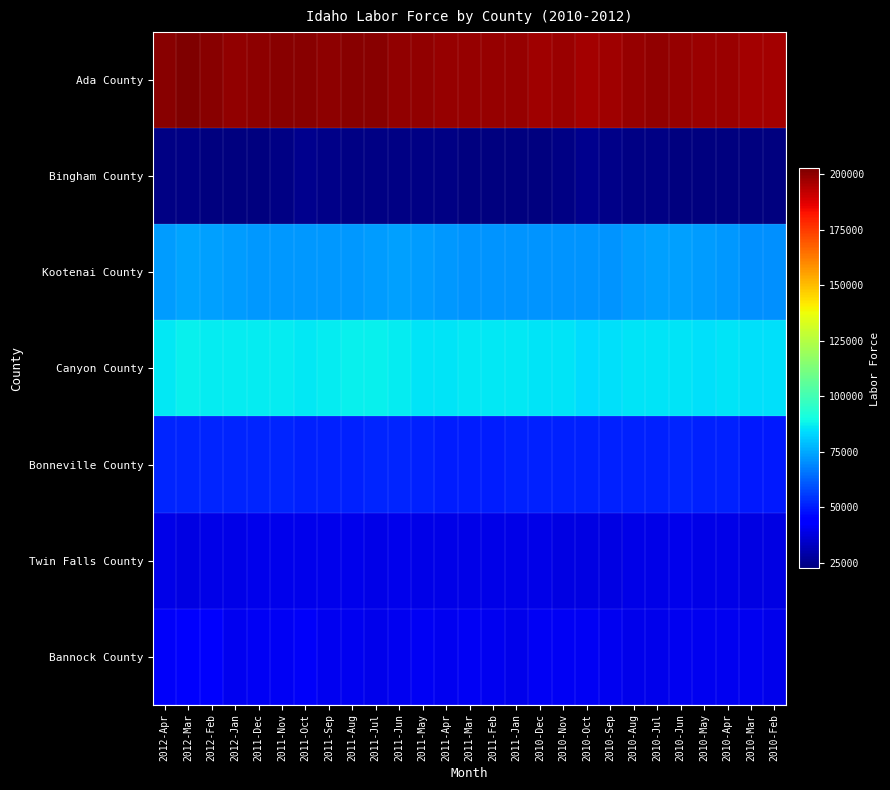

Which series changed the most between 2012-Apr and 2010-Dec?

Ada County